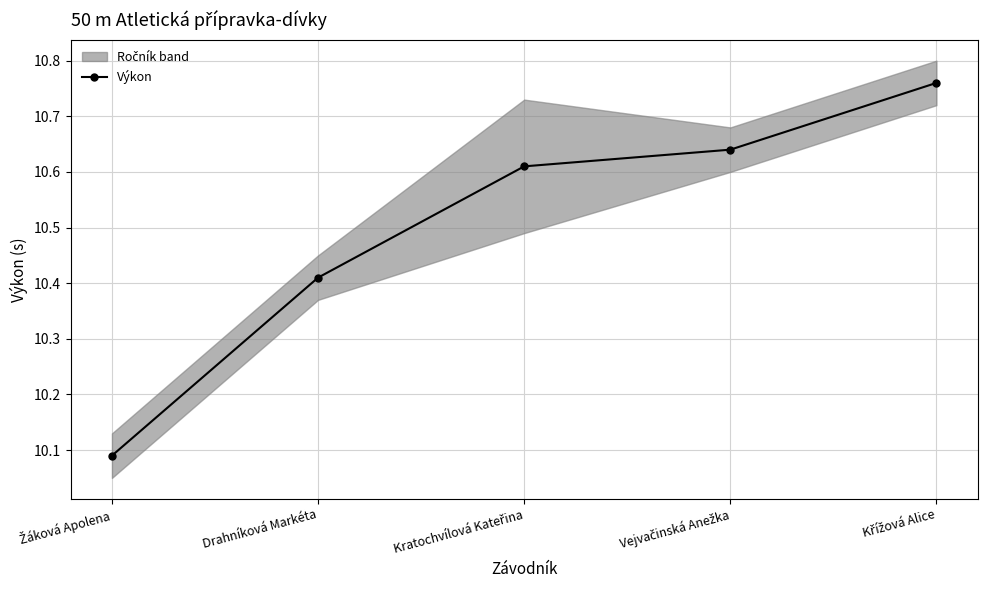

How many Výkon values are between 10 and 11?

5